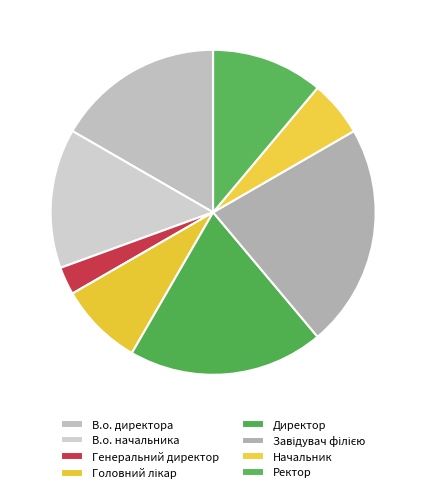

What is the ratio of the value at Директор to the value at В.о. директора?

1.2